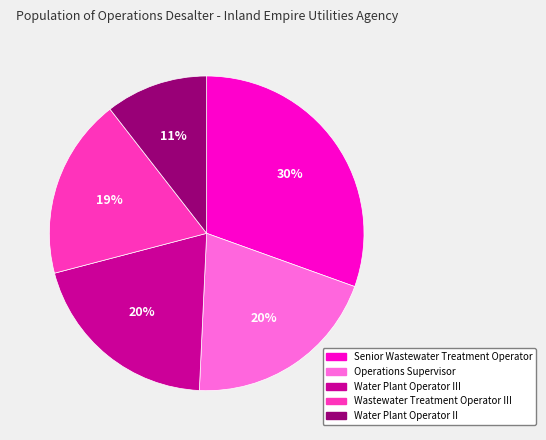

Count the number of slices in the pie.

5